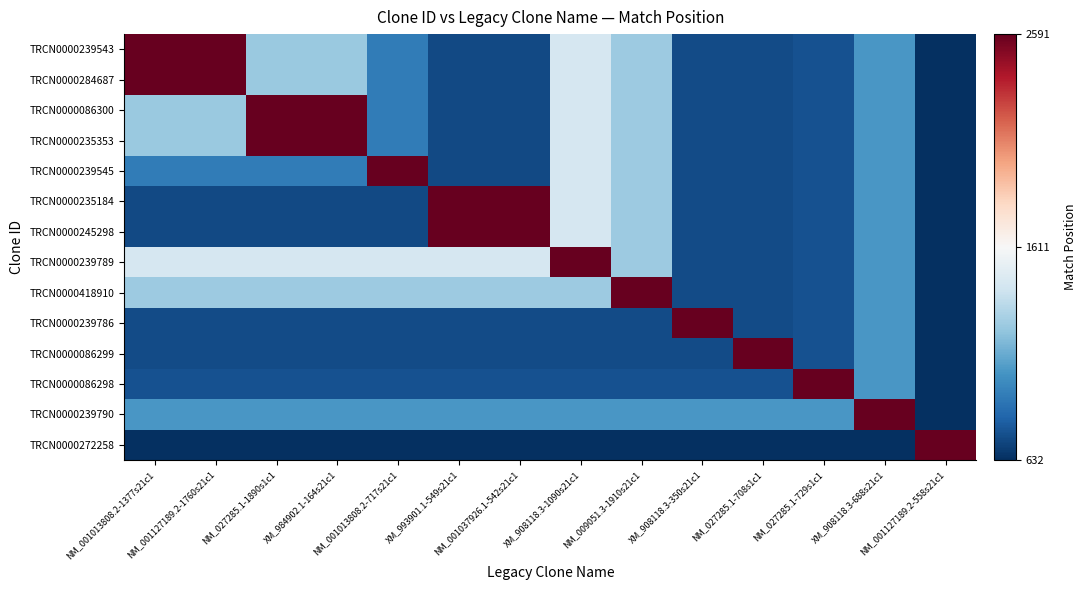

Which label corresponds to the largest value in the chart?

NM_001013808.2-1377s21c1